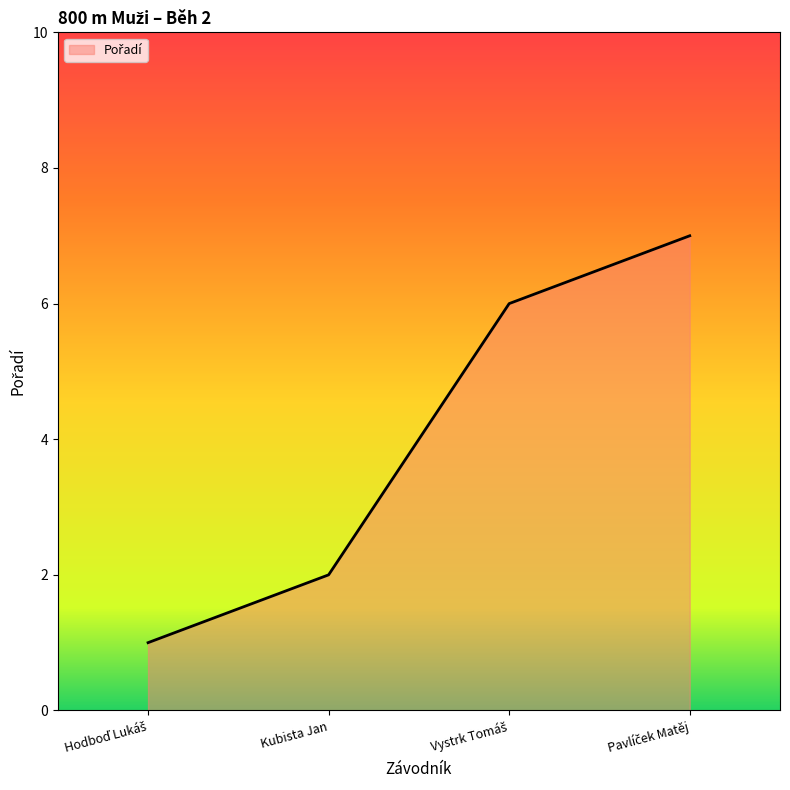

What is the difference between the maximum and minimum values?

6